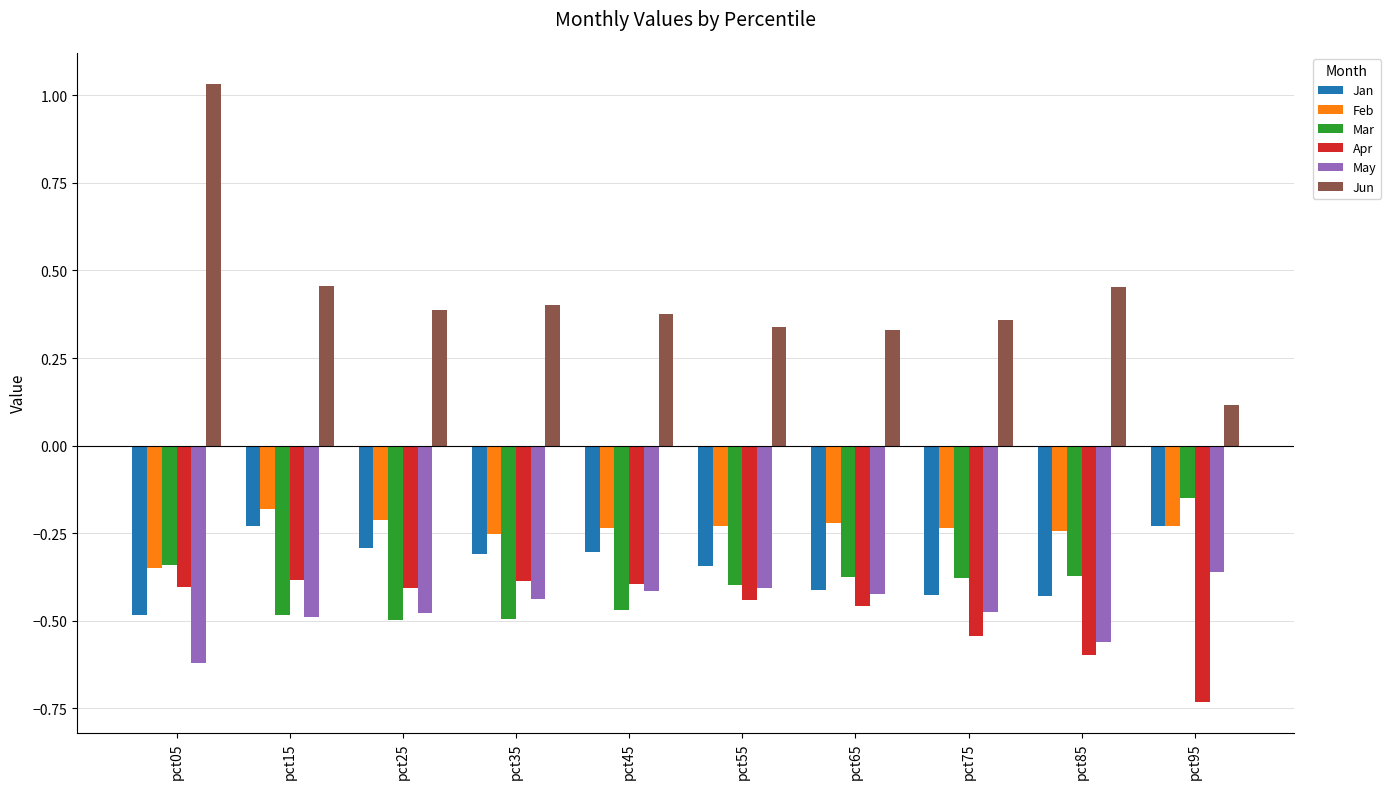

At which label does Feb reach its peak?

pct15